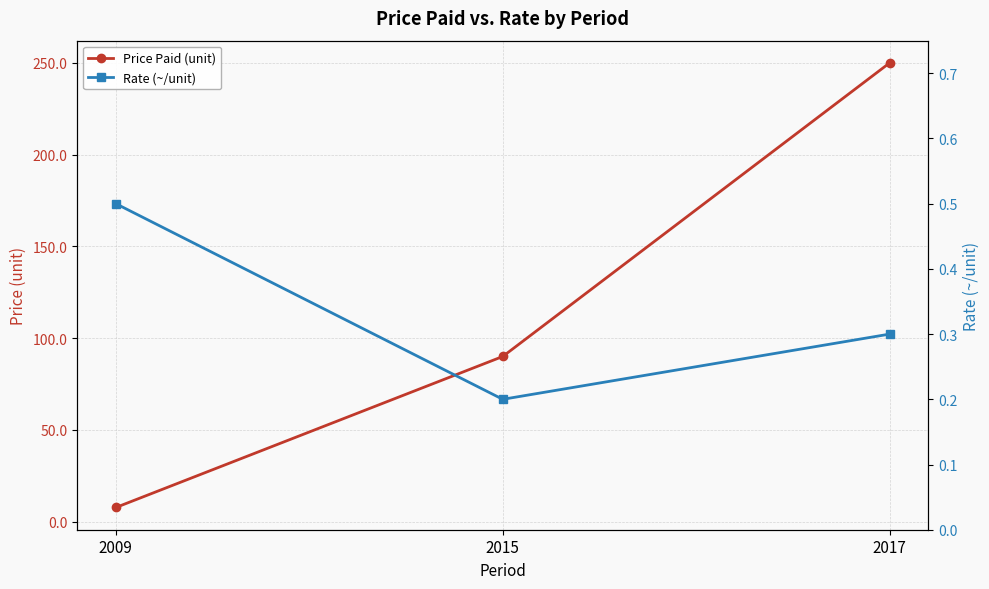

At which category is the sum across all series the highest?

2017